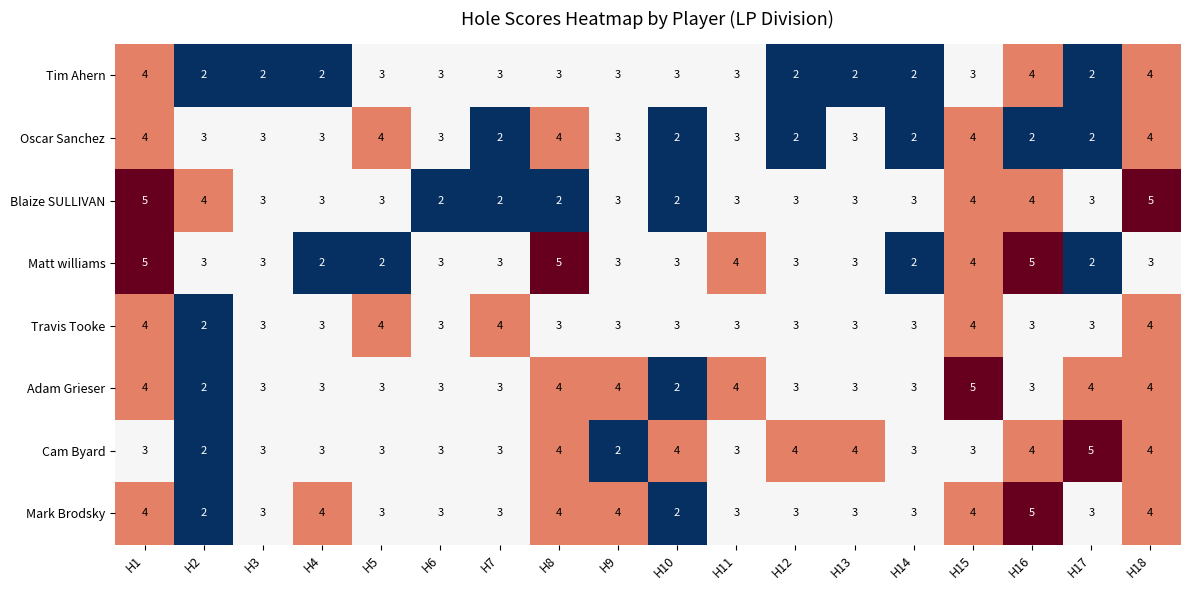

Between H5 and H18, which series saw the biggest shift?

Blaize SULLIVAN